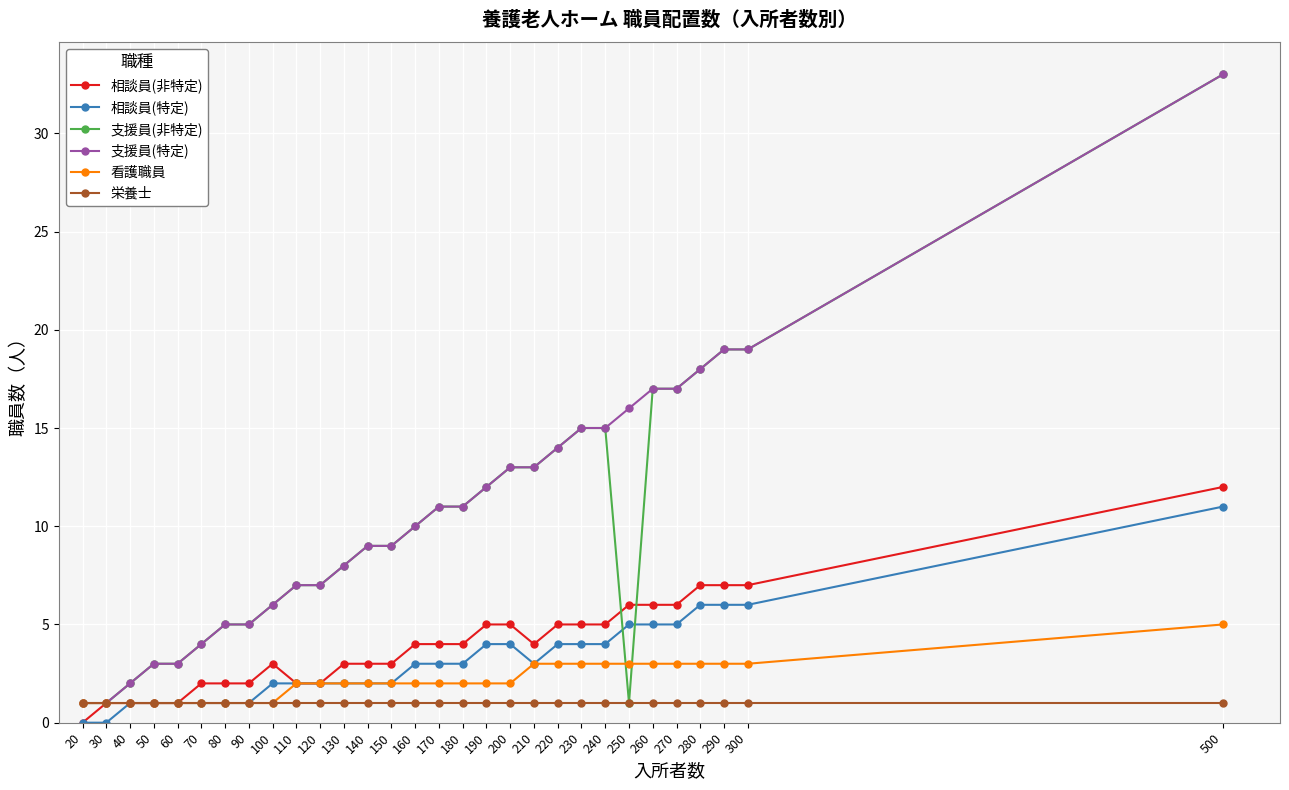

True or false: 相談員(特定) has a value of 8 at 270.

False